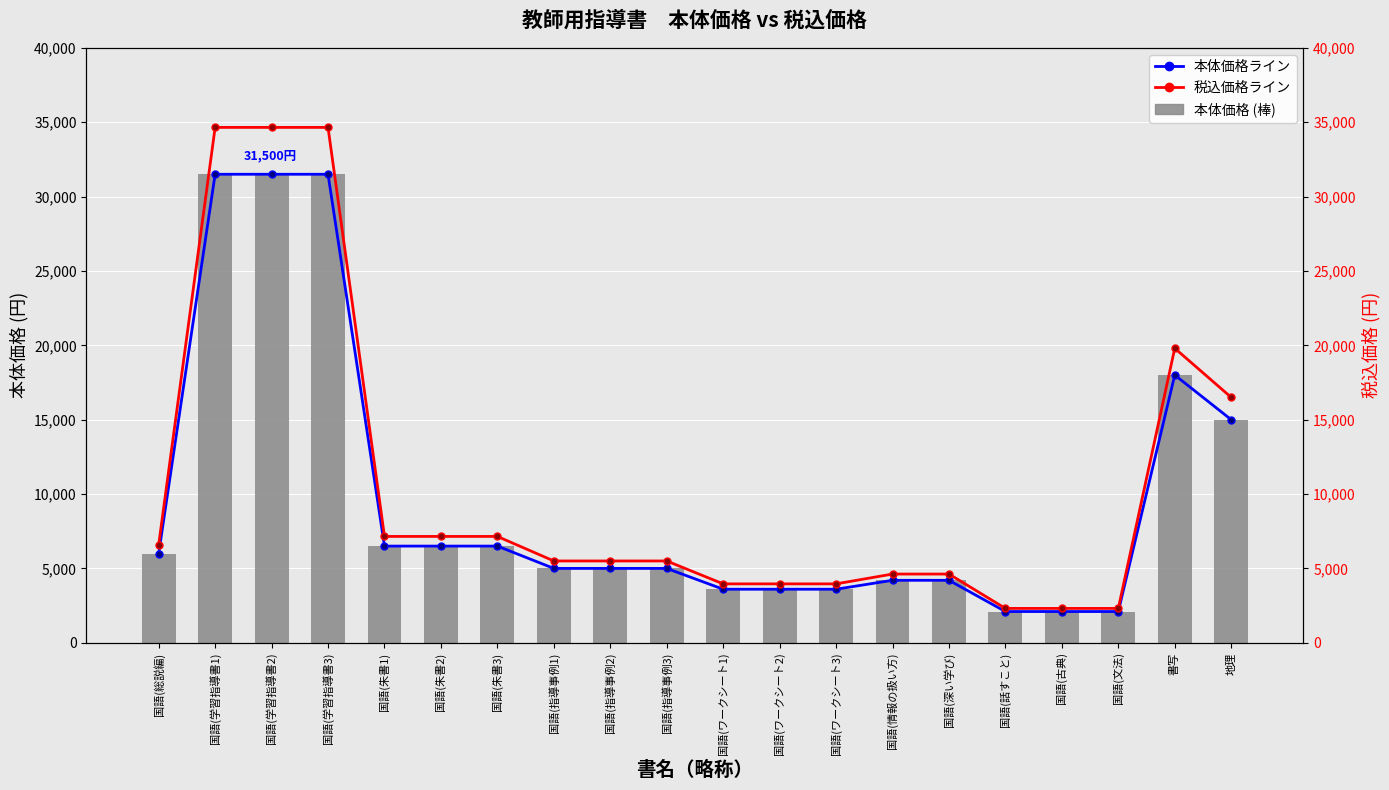

What is the label of the 8th bar from the right?

国語(ワークシート3)